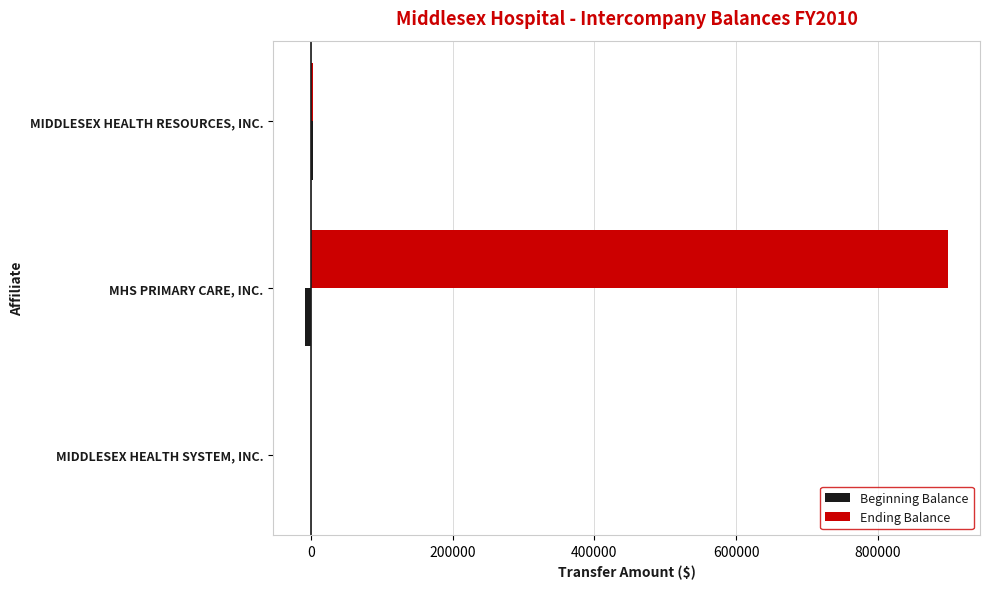

What is the maximum value shown in the chart?

898778